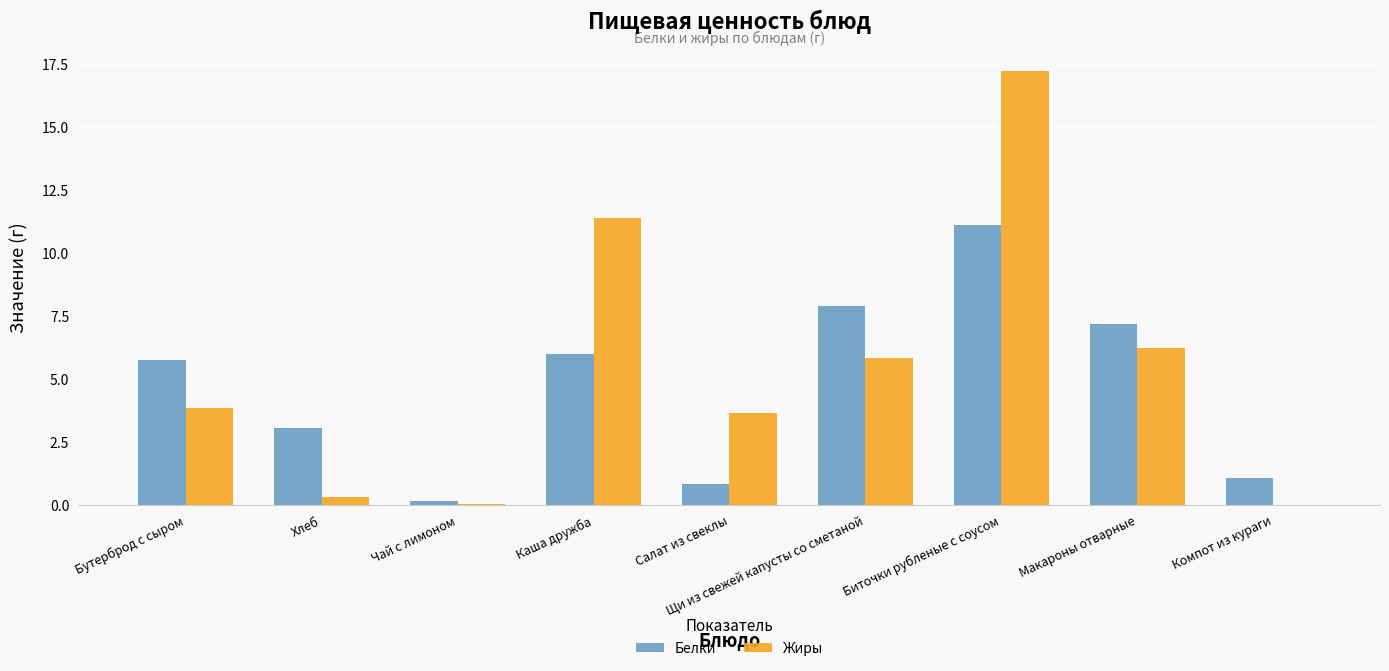

Which series has the widest spread of values?

Жиры